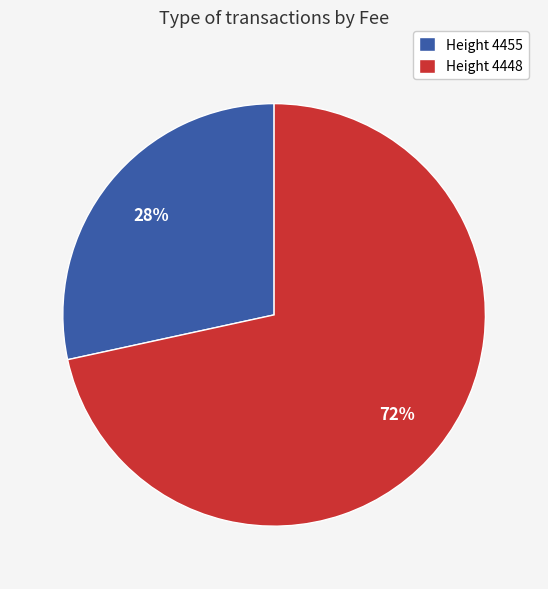

Do Height 4455 and Height 4448 together represent more than half of the pie?

Yes